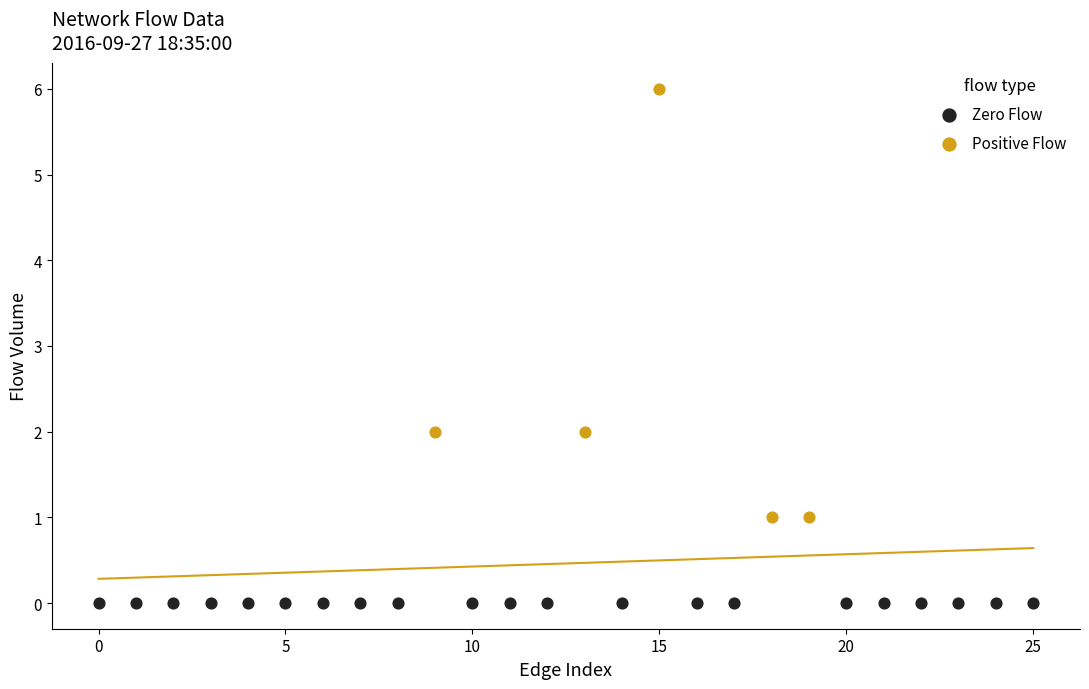

Which series reaches the minimum Y coordinate?

Zero Flow